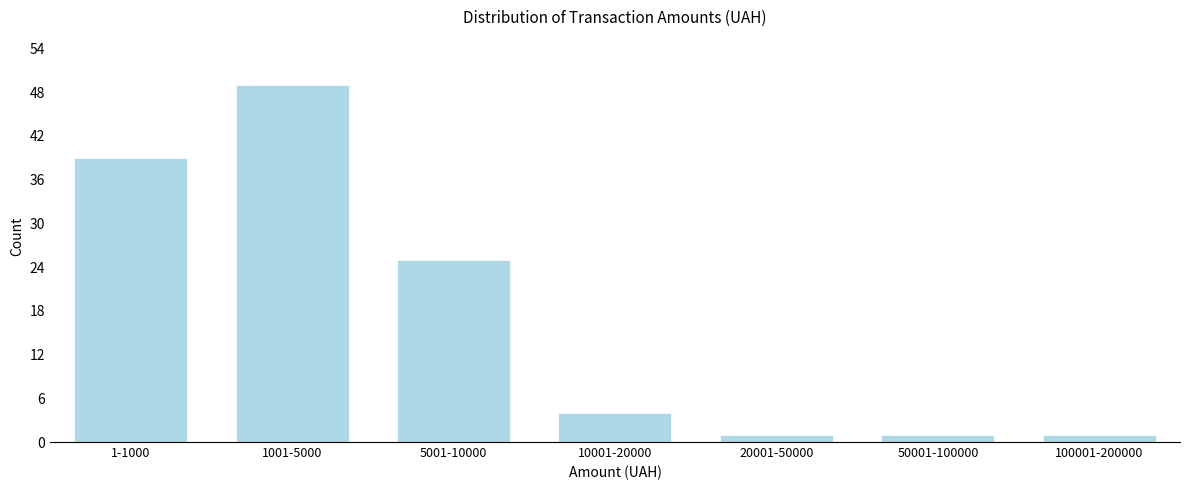

Reading left to right, what are all the values shown in this chart?

39	49	25	4	1	1	1